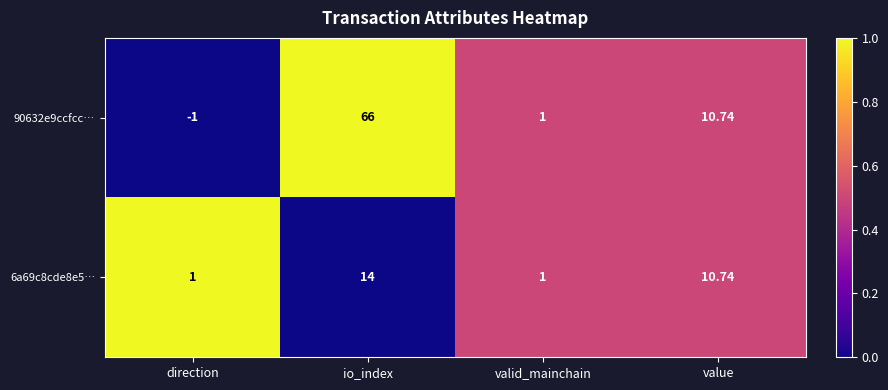

What is the total value across all series at valid_mainchain?

2.0